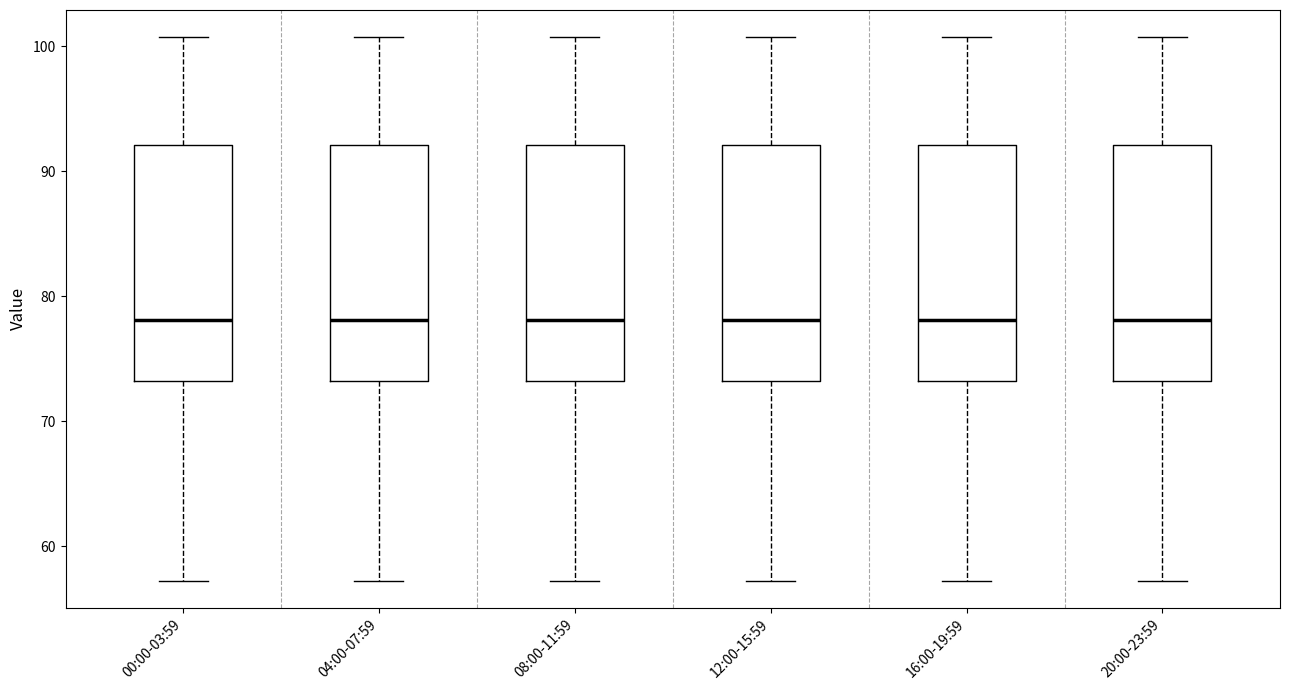

Reading left to right, read every box against the y-axis: the position of its median line, the range the box covers, and the ends of its whiskers. The values are not printed on the chart, so give them approximately, as read against the axis.

00:00-03:59: median 78, box 73 to 92, whiskers 57 to 101
04:00-07:59: median 78, box 73 to 92, whiskers 57 to 101
08:00-11:59: median 78, box 73 to 92, whiskers 57 to 101
12:00-15:59: median 78, box 73 to 92, whiskers 57 to 101
16:00-19:59: median 78, box 73 to 92, whiskers 57 to 101
20:00-23:59: median 78, box 73 to 92, whiskers 57 to 101